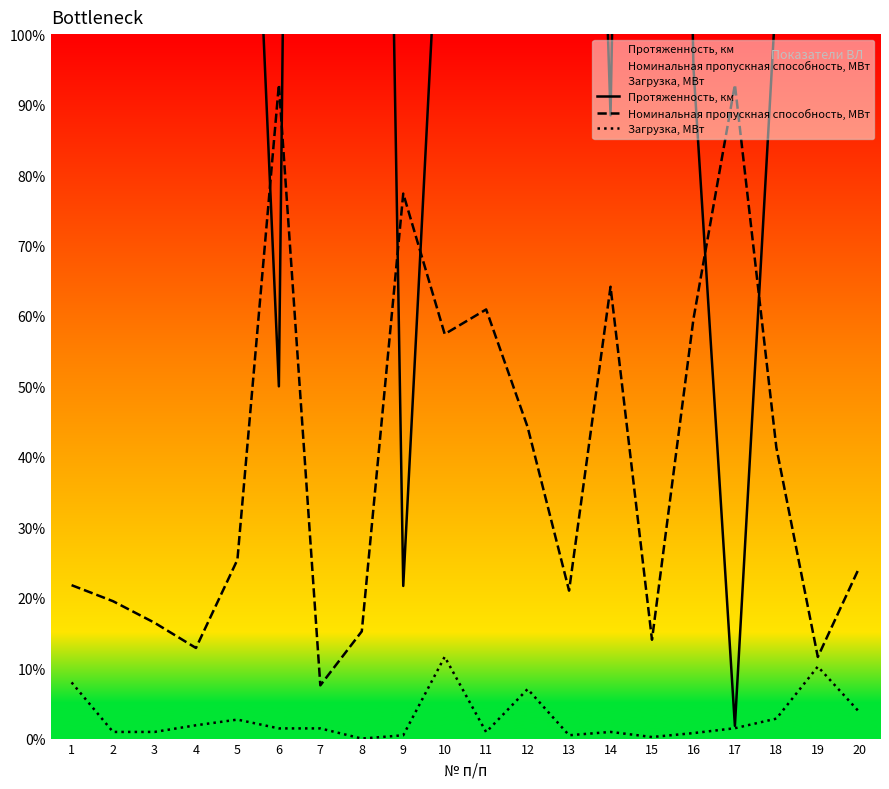

Where is the first local maximum for Протяженность, км?

2